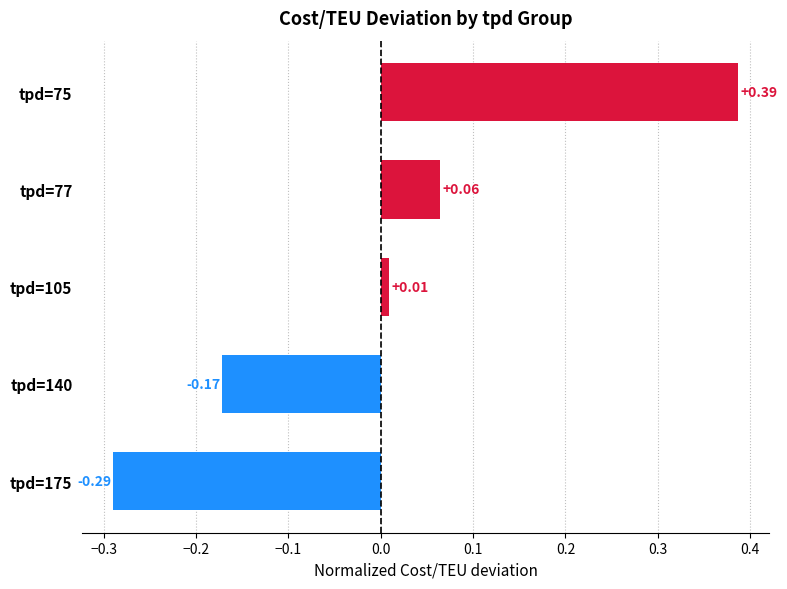

What is the difference between the maximum and second lowest values?

0.6